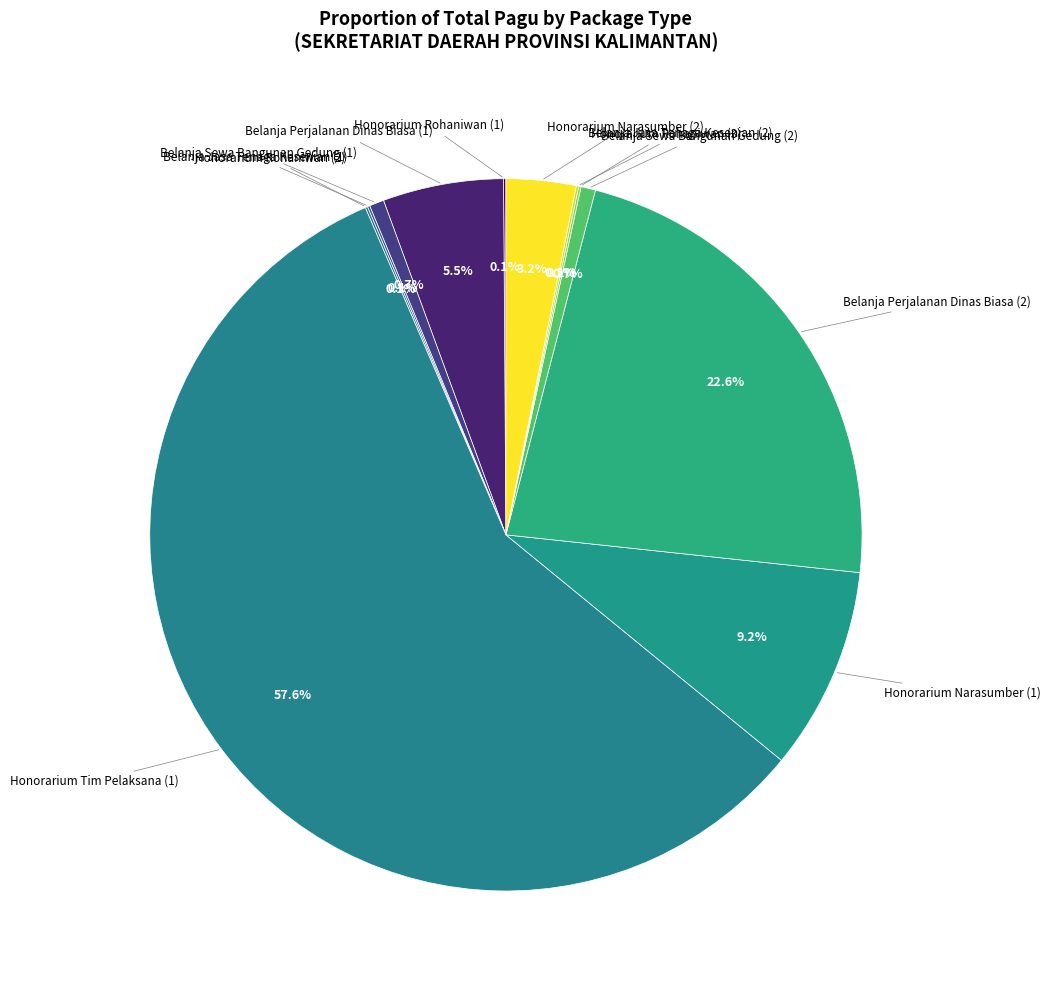

What is the smallest slice in the pie chart?

Honorarium Rohaniwan (1)